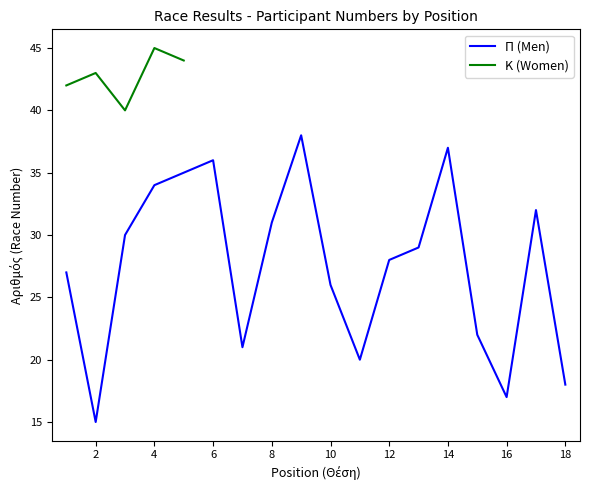

How many lines are shown in the chart?

2